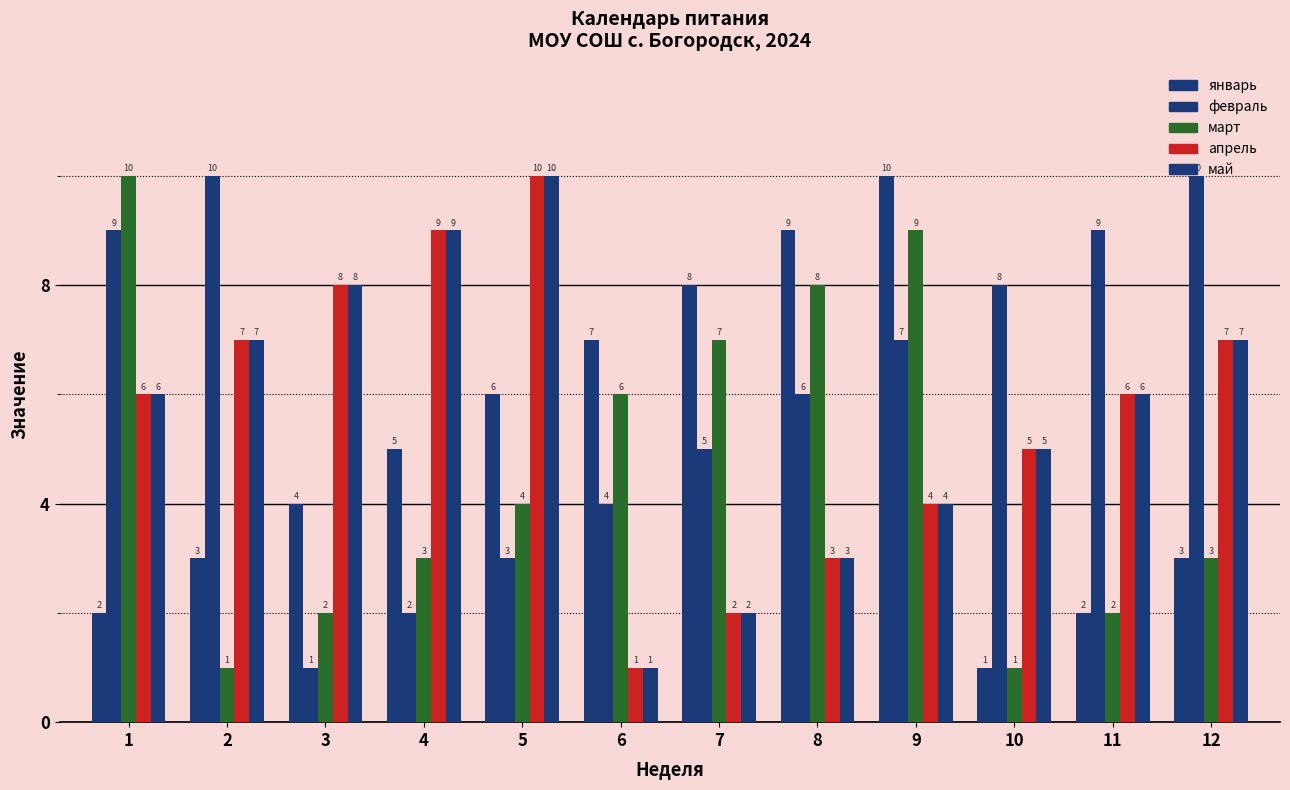

What is the maximum value shown in the chart?

10